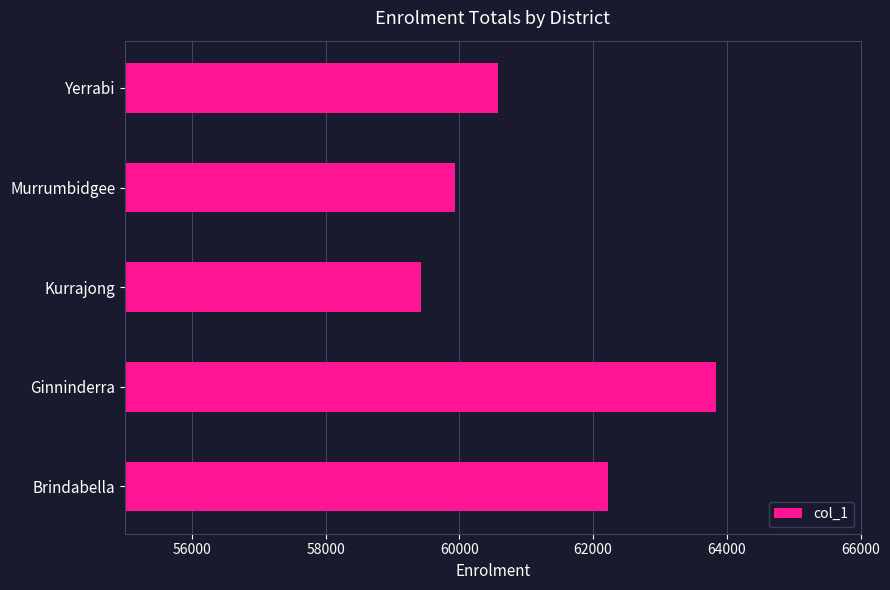

How many values are below 60583?

2